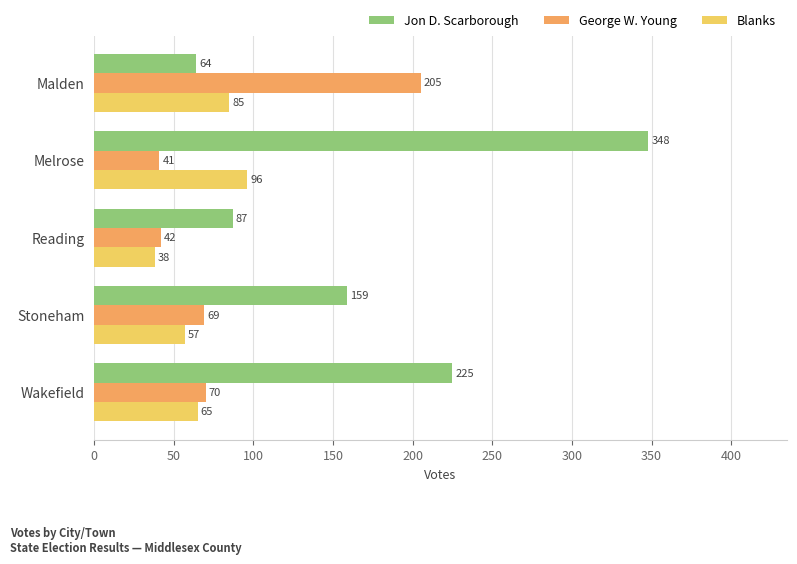

At which category is the sum across all series the highest?

Melrose